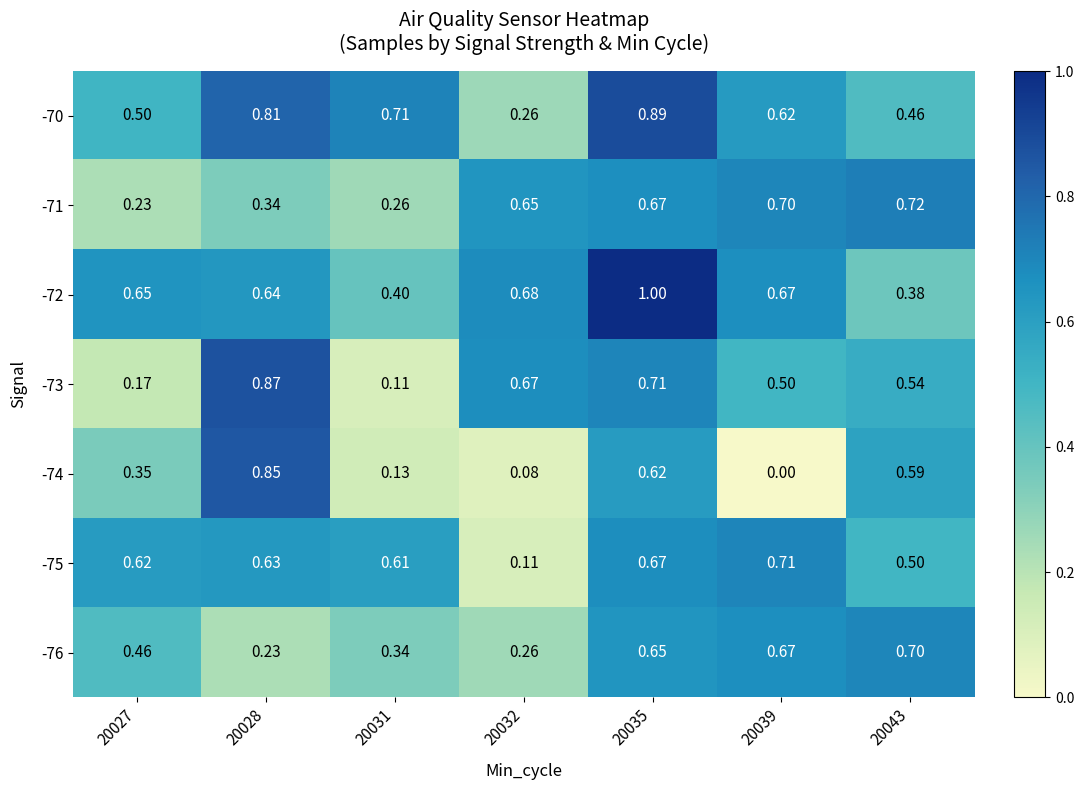

Is the value of -73 at 20043 greater than the value of -74 at 20039?

Yes